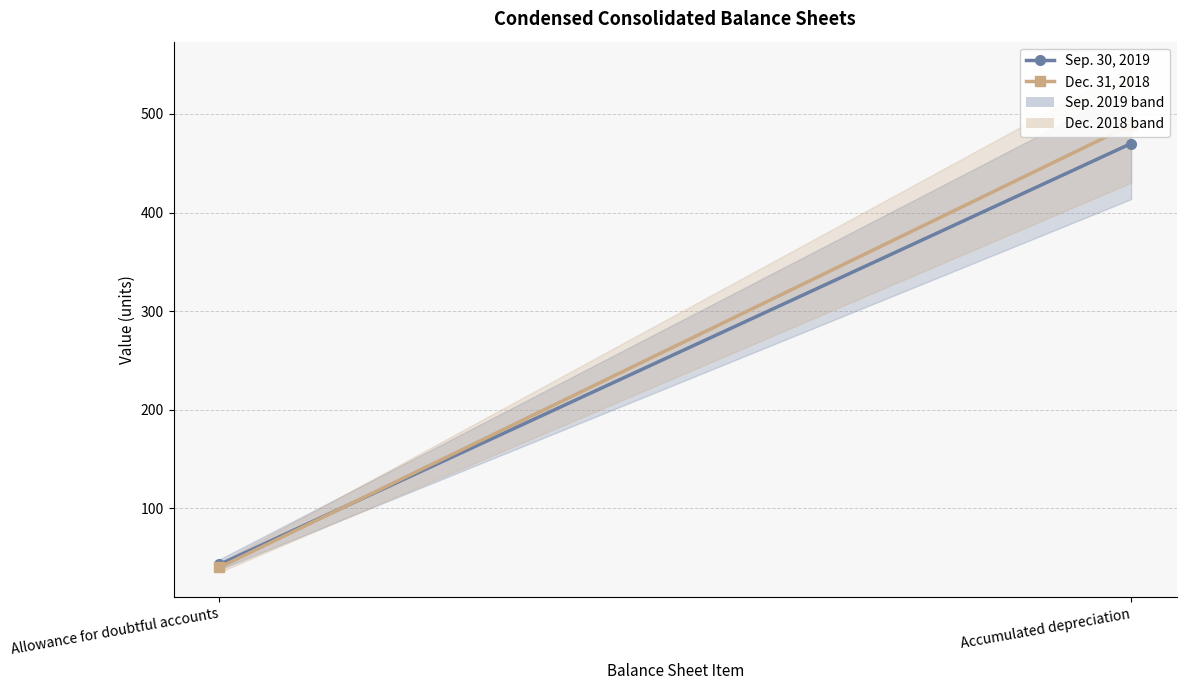

What is the sum of the Sep. 30, 2019 values at Allowance for doubtful accounts and Accumulated depreciation?

513